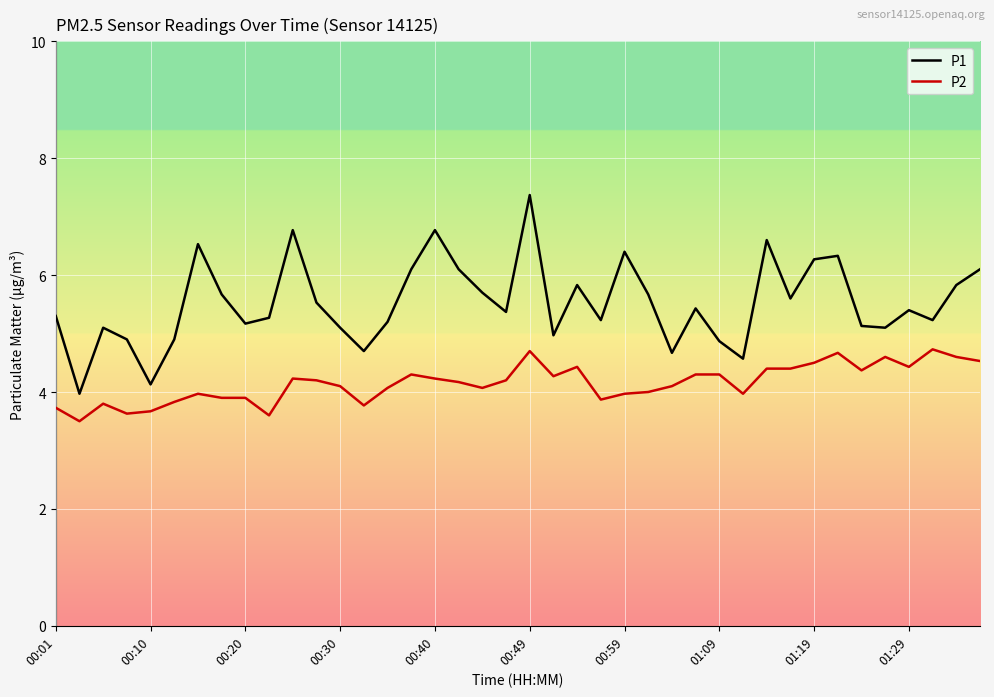

Rank the series by their maximum value, from highest to lowest.

P1, P2